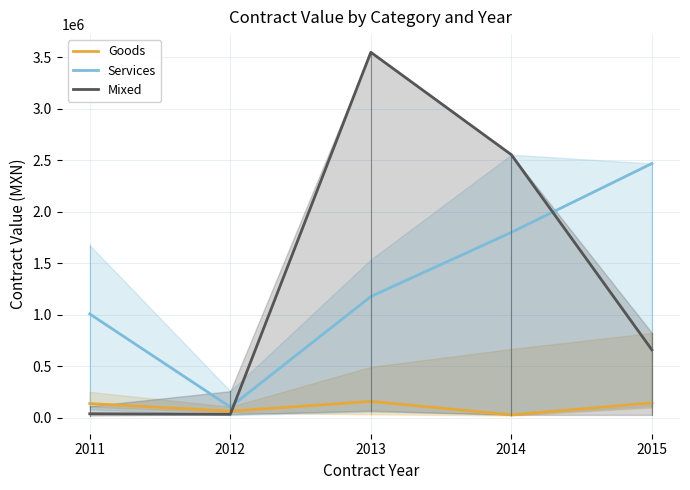

At which label does Services first exceed 1177792?

2014